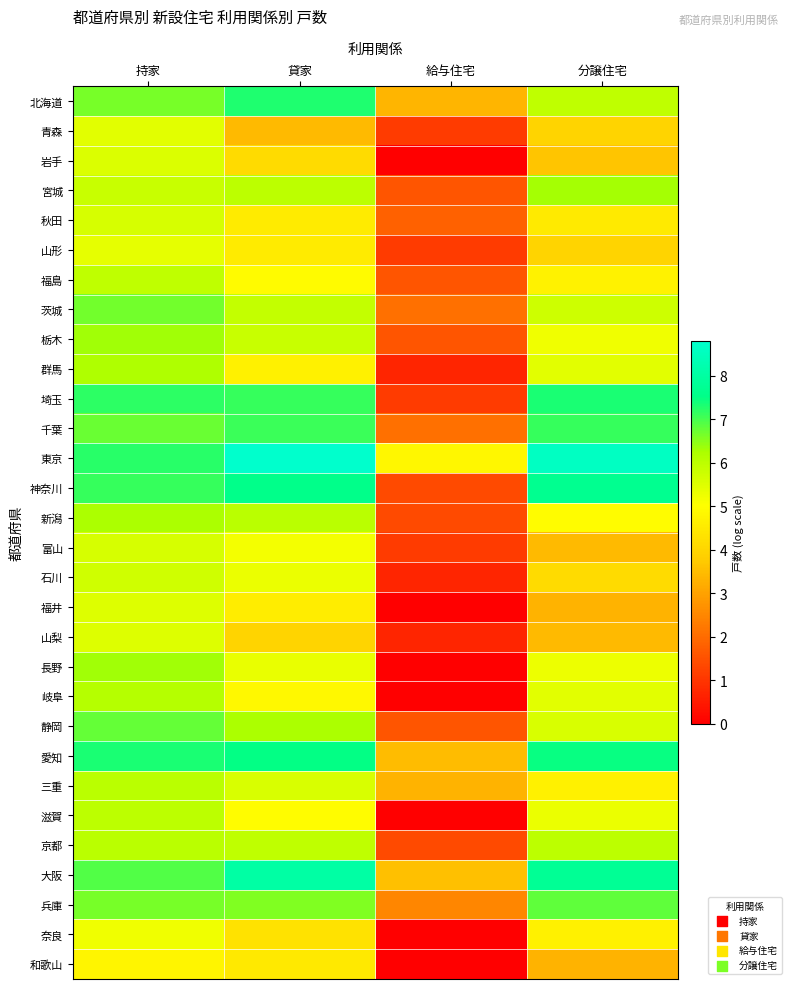

How many data points does each series have?

4